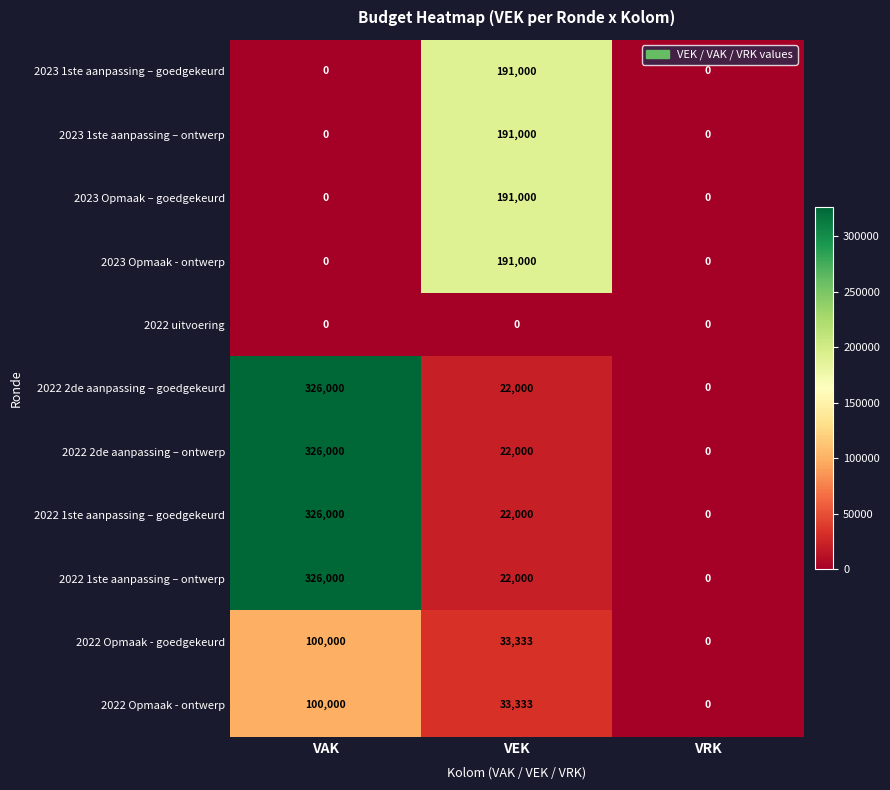

List the labels in order of 2022 Opmaak - ontwerp value, largest first.

VAK, VEK, VRK